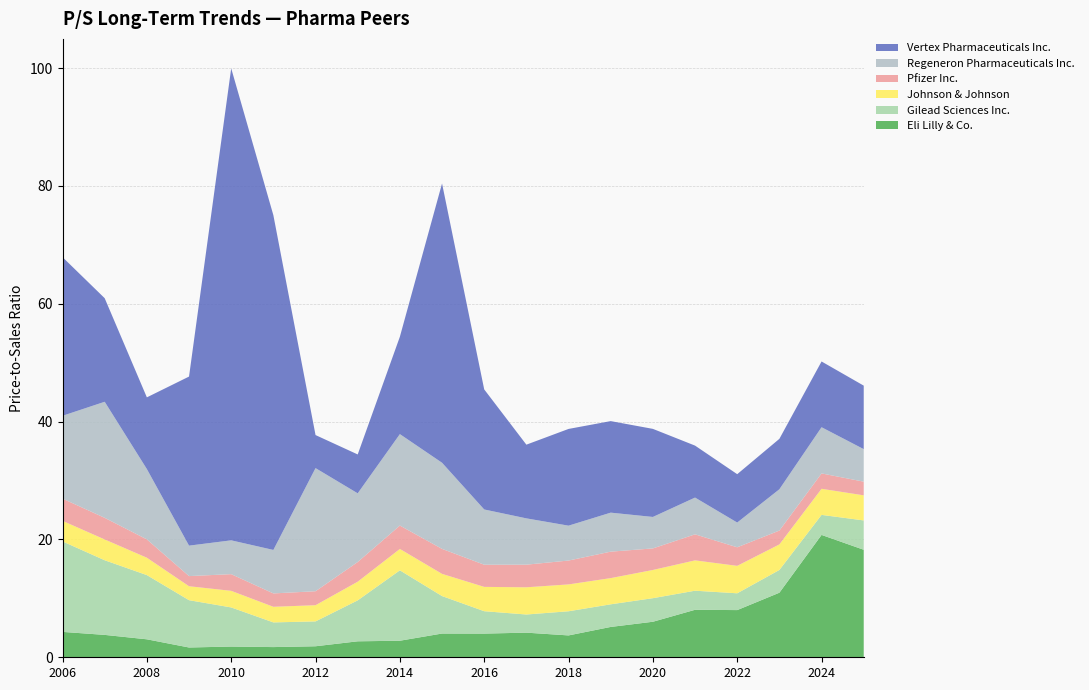

Reading right to left, list all the values displayed in this chart.

Eli Lilly & Co.: 18.2	20.8	11.0	8.0	8.1	6.0	5.2	3.7	4.2	4.0	4.0	2.8	2.7	1.9	1.7	1.8	1.7	3.0	3.8	4.3
Gilead Sciences Inc.: 5.0	3.4	3.9	2.9	3.2	4.0	3.8	4.1	3.1	3.8	6.4	11.9	7.0	4.2	4.2	6.6	8.0	10.9	12.7	15.4
Johnson & Johnson: 4.3	4.4	4.3	4.7	5.2	4.8	4.5	4.6	4.6	4.1	3.8	3.6	3.2	2.8	2.6	2.8	2.4	3.0	3.5	3.5
Pfizer Inc.: 2.3	2.6	2.4	3.1	4.4	3.7	4.5	4.0	3.8	3.8	4.2	4.0	3.3	2.4	2.3	2.8	1.7	3.1	3.7	3.8
Regeneron Pharmaceuticals Inc.: 5.5	7.8	7.0	4.2	6.2	5.3	6.6	5.9	7.9	9.4	14.6	15.5	11.7	20.9	7.4	5.7	5.2	11.9	19.7	14.1
Vertex Pharmaceuticals Inc.: 10.8	11.2	8.6	8.2	8.8	14.9	15.5	16.4	12.5	20.4	47.4	16.5	6.6	5.6	56.8	80.1	28.7	12.2	17.6	26.9